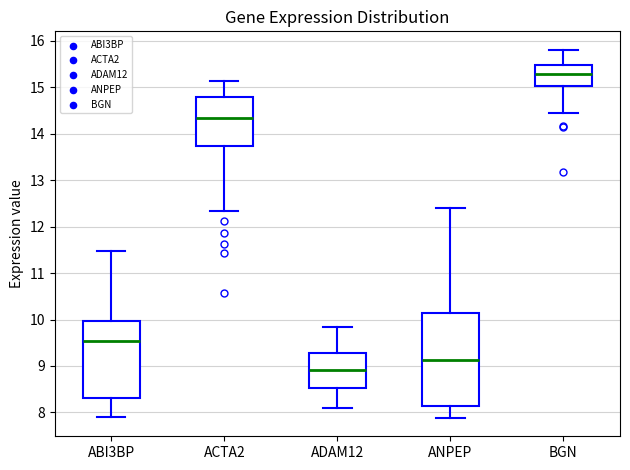

Comparing the boxes themselves (not the whiskers), which one is the tallest?

ANPEP